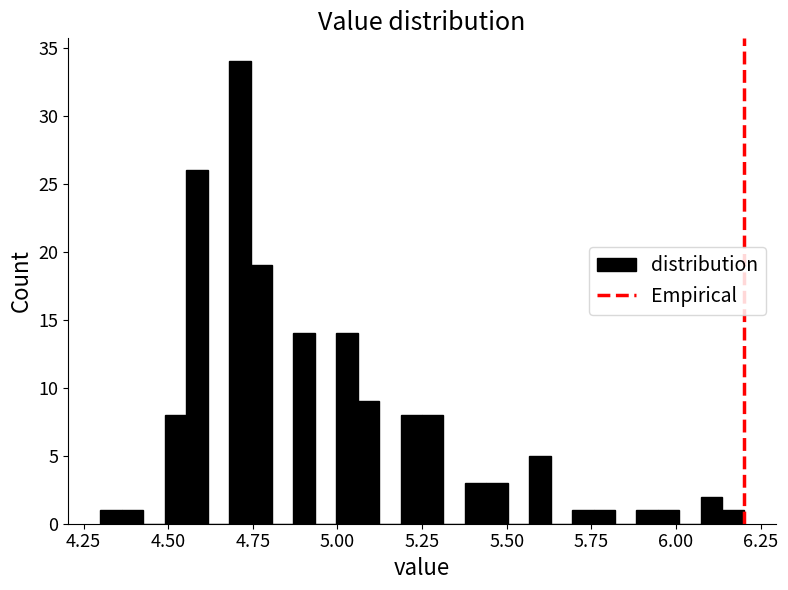

Around what value on the x-axis is the tallest bar? Give the approximate position of its centre, as read against the axis.

4.70